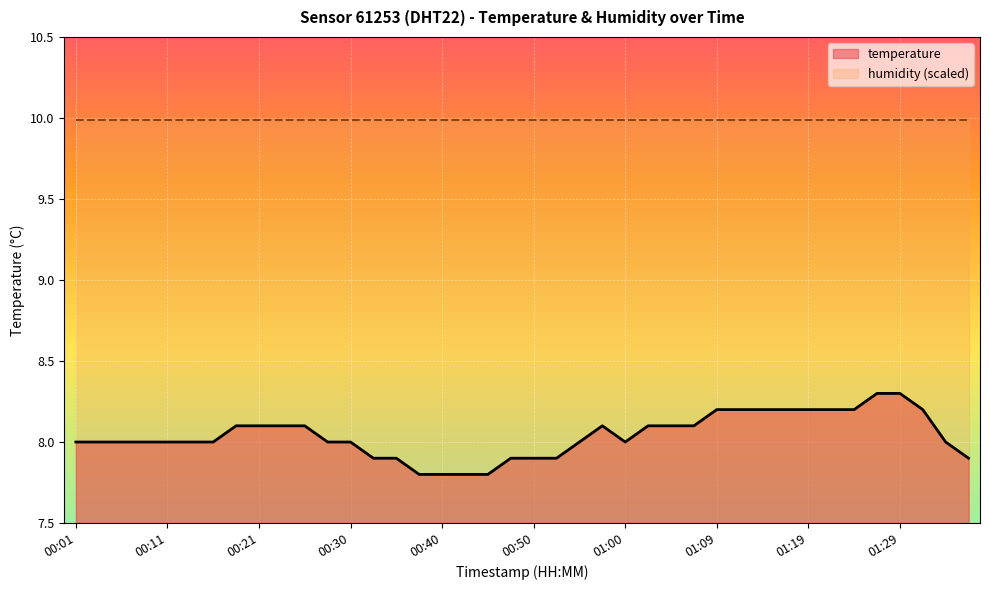

What is the label of the 14th point from the left?

00:33